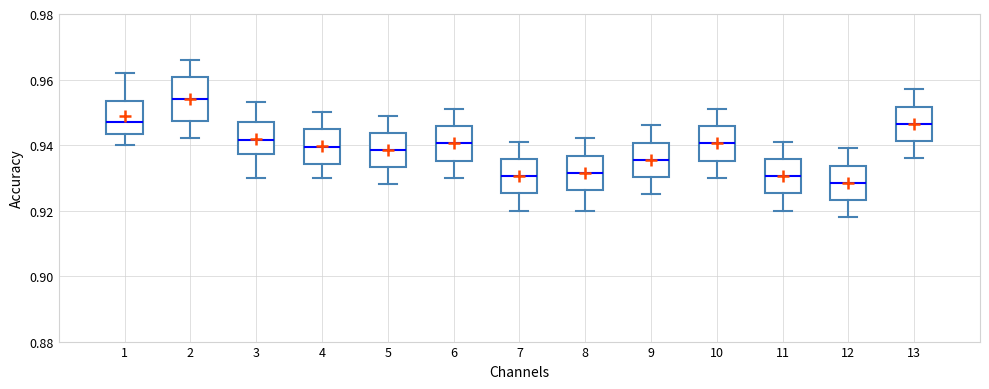

Reading left to right, transcribe this box plot: for each box, give where its median line is, the range the box spans, and where its two whiskers end, as read against the y-axis. The values are not printed on the chart, so give them approximately, as read against the axis.

1: median 0.948, box 0.944 to 0.954, whiskers 0.940 to 0.962
2: median 0.954, box 0.948 to 0.960, whiskers 0.942 to 0.966
3: median 0.942, box 0.938 to 0.948, whiskers 0.930 to 0.954
4: median 0.940, box 0.934 to 0.944, whiskers 0.930 to 0.950
5: median 0.938, box 0.934 to 0.944, whiskers 0.928 to 0.950
6: median 0.940, box 0.936 to 0.946, whiskers 0.930 to 0.952
7: median 0.930, box 0.926 to 0.936, whiskers 0.920 to 0.942
8: median 0.932, box 0.926 to 0.936, whiskers 0.920 to 0.942
9: median 0.936, box 0.930 to 0.940, whiskers 0.926 to 0.946
10: median 0.940, box 0.936 to 0.946, whiskers 0.930 to 0.952
11: median 0.930, box 0.926 to 0.936, whiskers 0.920 to 0.942
12: median 0.928, box 0.924 to 0.934, whiskers 0.918 to 0.940
13: median 0.946, box 0.942 to 0.952, whiskers 0.936 to 0.958